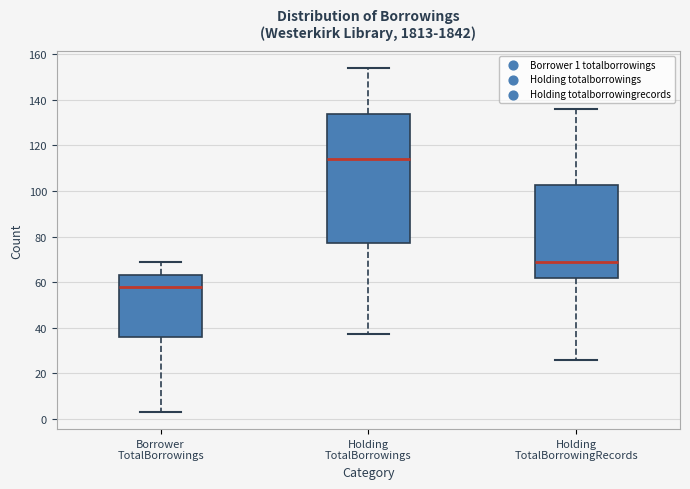

Reading left to right, transcribe this box plot: for each box, give where its median line is, the range the box spans, and where its two whiskers end, as read against the y-axis. The values are not printed on the chart, so give them approximately, as read against the axis.

Borrower TotalBorrowings: median 58, box 36 to 64, whiskers 4 to 70
Holding TotalBorrowings: median 114, box 78 to 134, whiskers 38 to 154
Holding TotalBorrowingRecords: median 70, box 62 to 102, whiskers 26 to 136